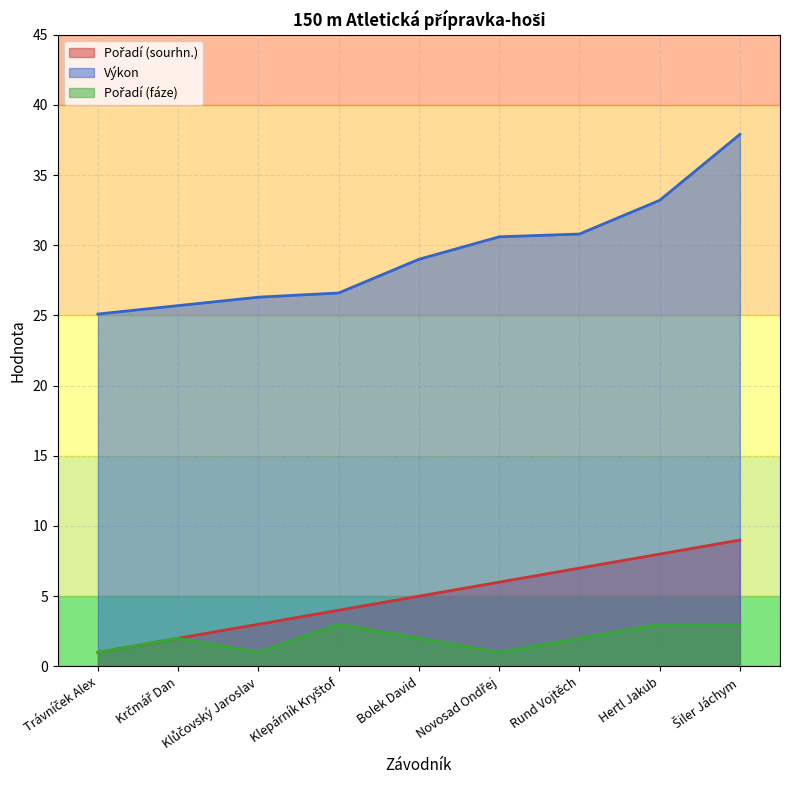

True or false: Pořadí (sourhn.) and Pořadí (fáze) cross at least once.

False